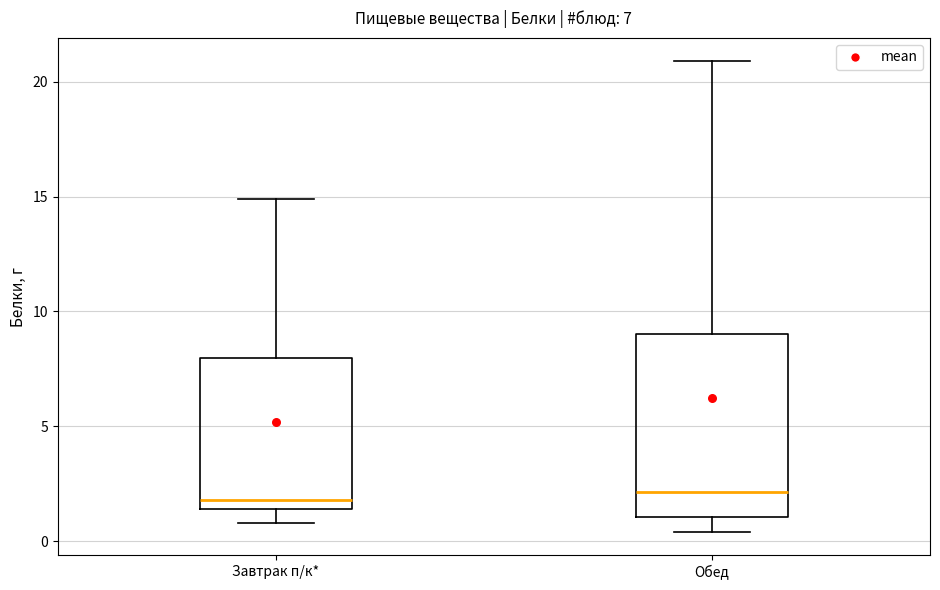

Which box is the tallest, from its lower edge to its upper edge?

Обед